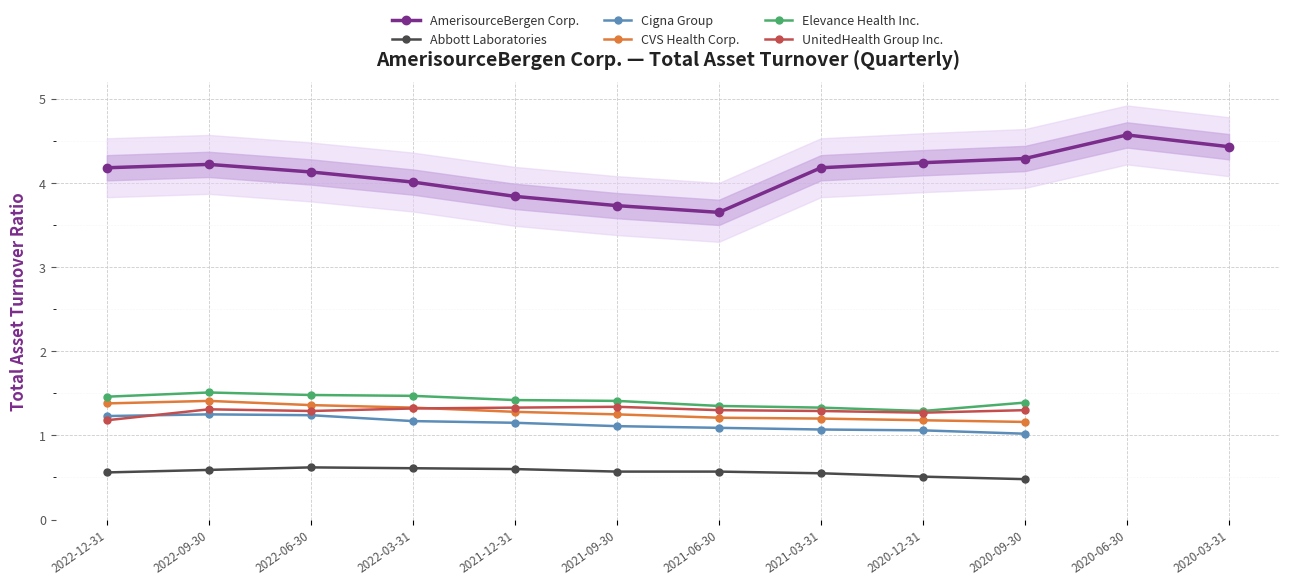

What is the total value across all series at 2021-03-31?

9.6